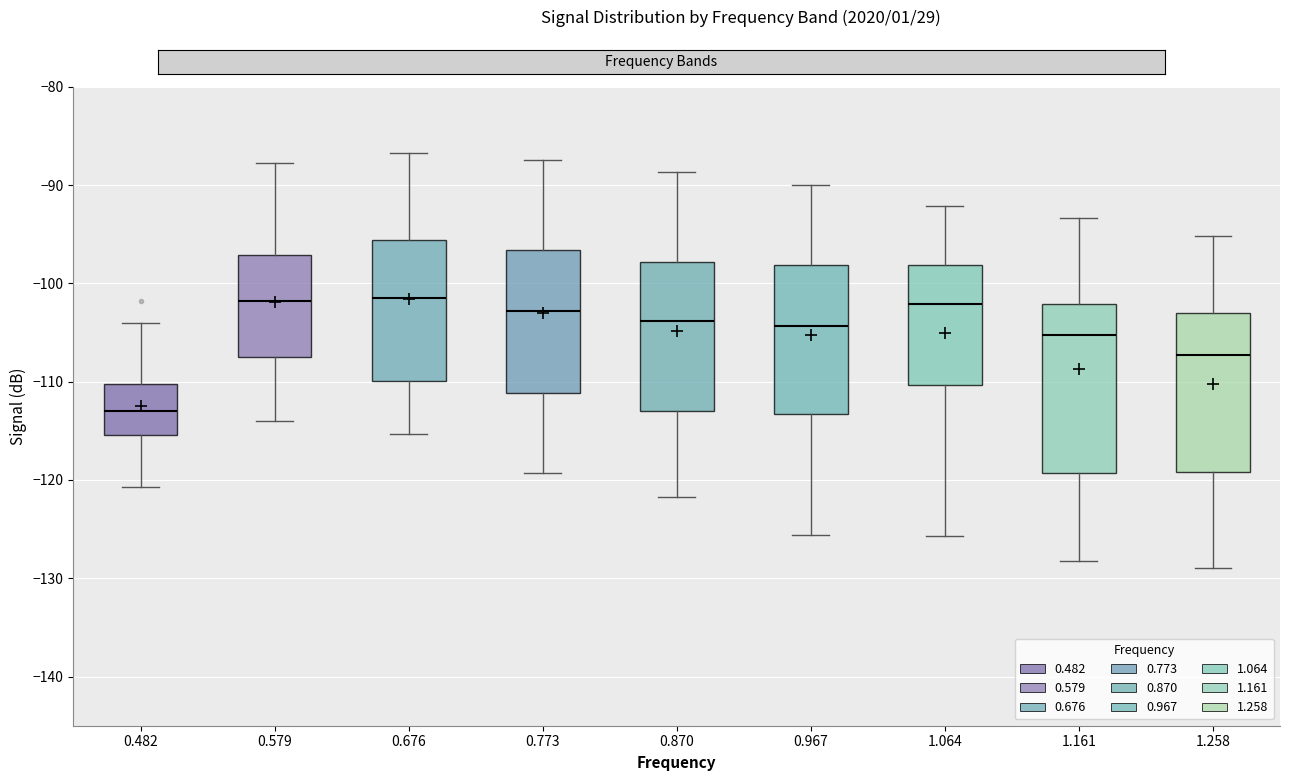

Where does the lower whisker of the box at x = 0.482 end on the y-axis? The values are not printed on the chart, so give them approximately, as read against the axis.

-121